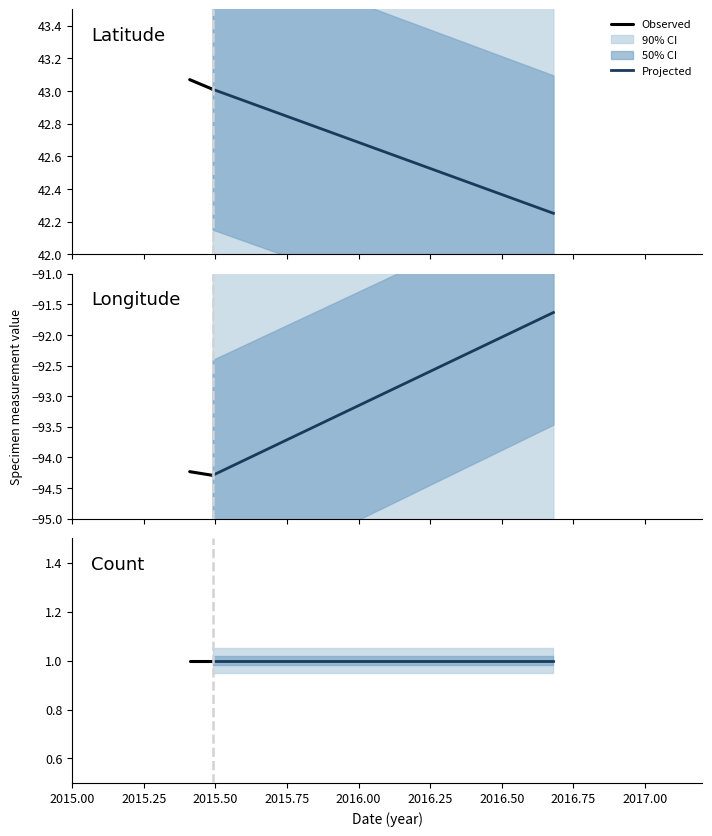

Between 2015-06-28 and 2016-09-05, which is larger?

2015-06-28